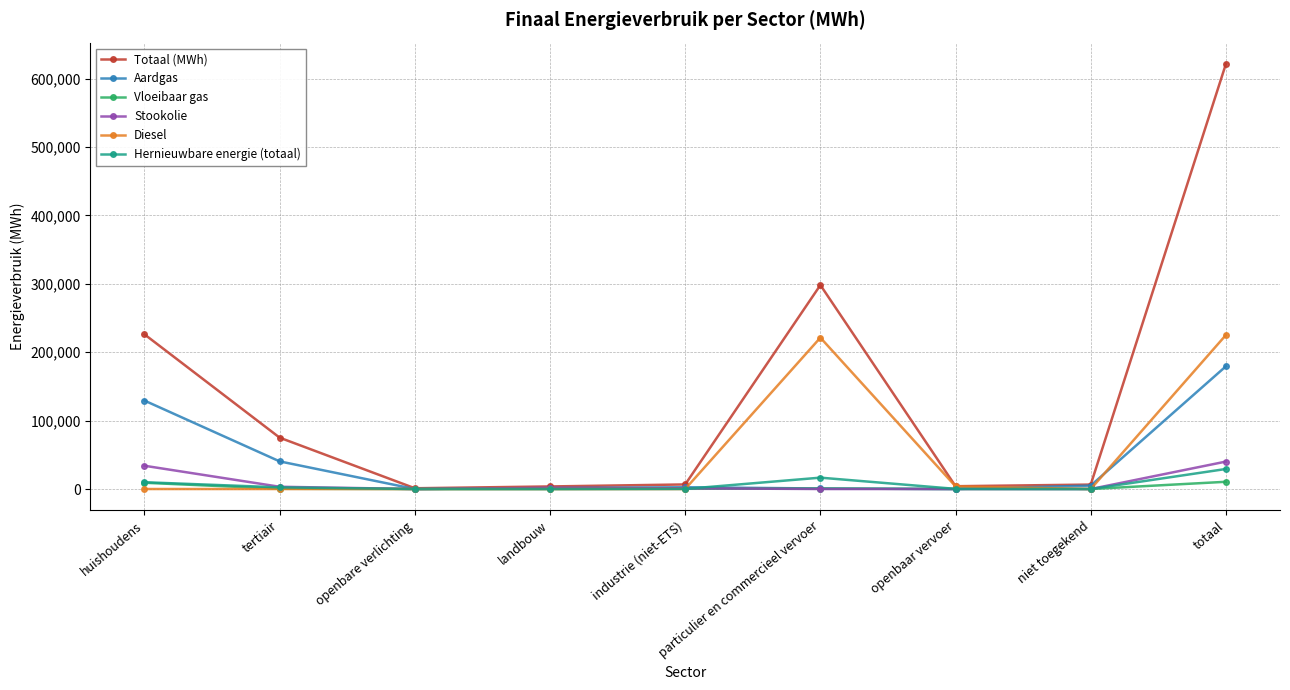

Which series changed the most between tertiair and niet toegekend?

Totaal (MWh)